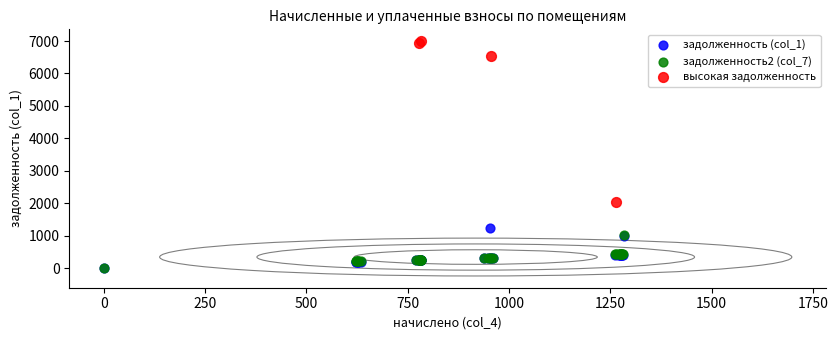

Which series reaches the maximum Y coordinate?

высокая задолженность